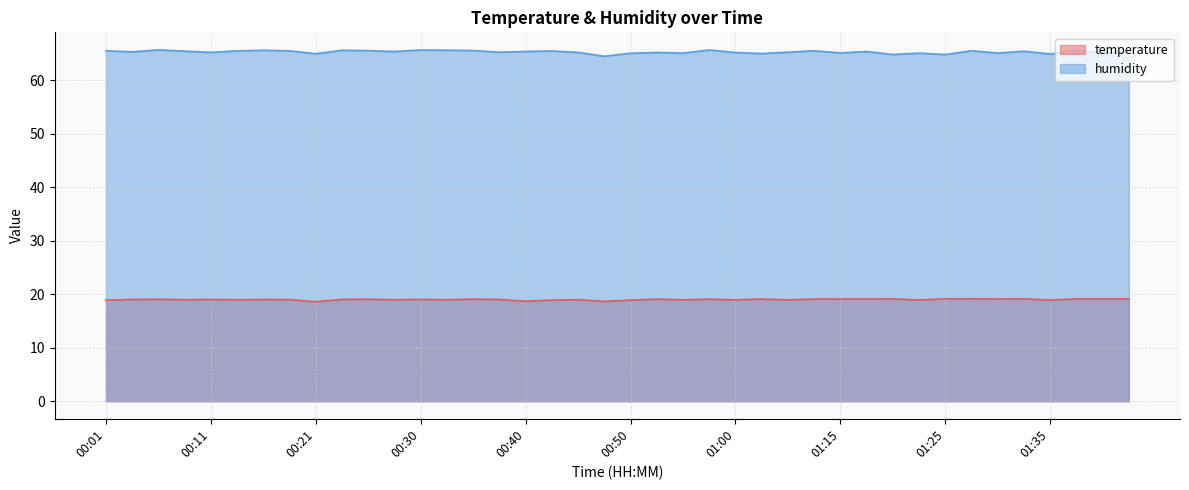

The humidity series shows 116.9 at 01:40. True or false?

False